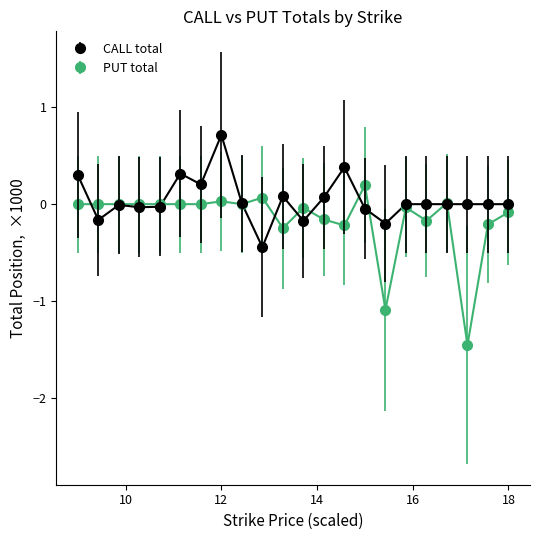

At how many categories does at least one series exceed -1?

22